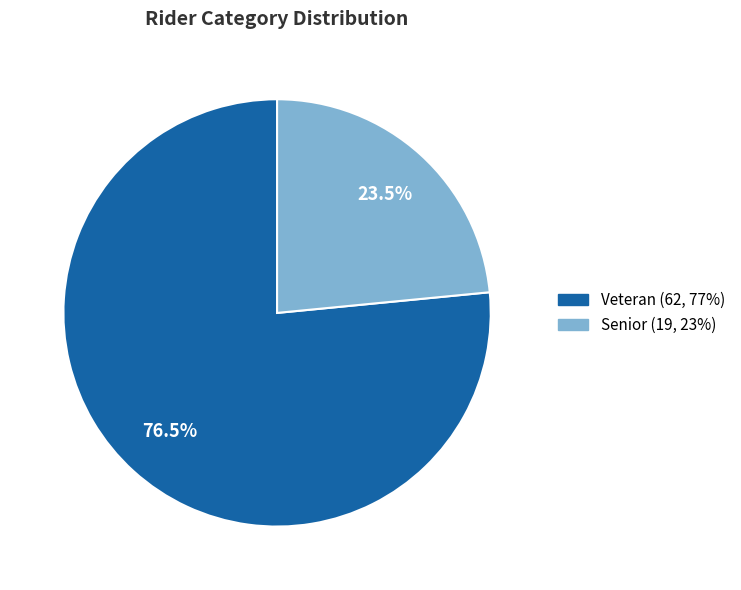

Does Veteran represent more than half of the total?

Yes